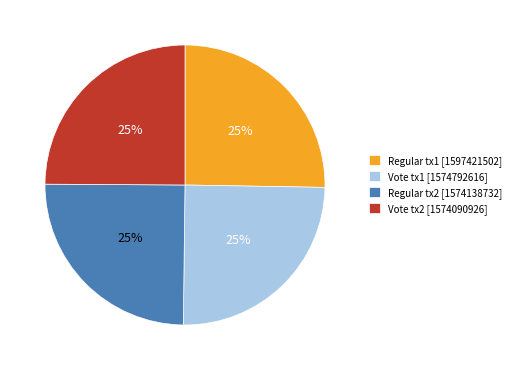

Count the number of slices in the pie.

4